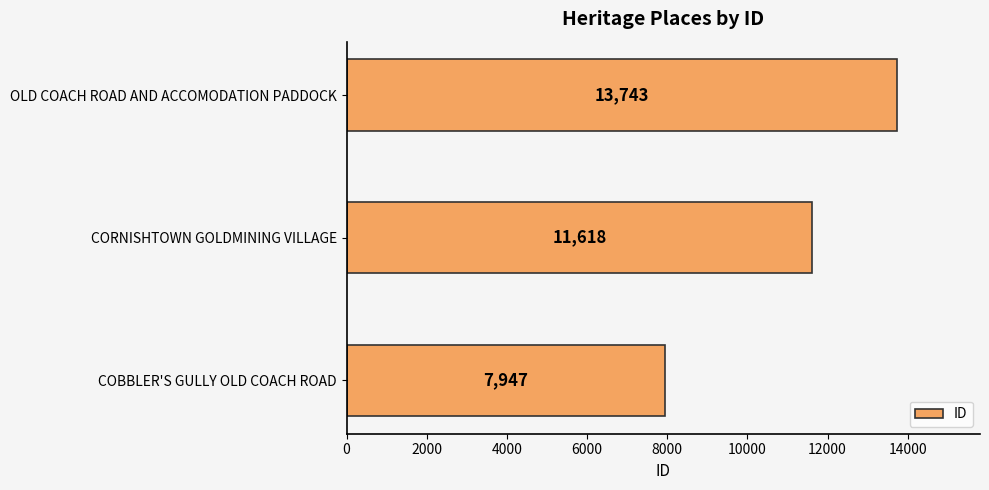

List the labels in order of value, largest first.

OLD COACH ROAD AND ACCOMODATION PADDOCK, CORNISHTOWN GOLDMINING VILLAGE, COBBLER'S GULLY OLD COACH ROAD